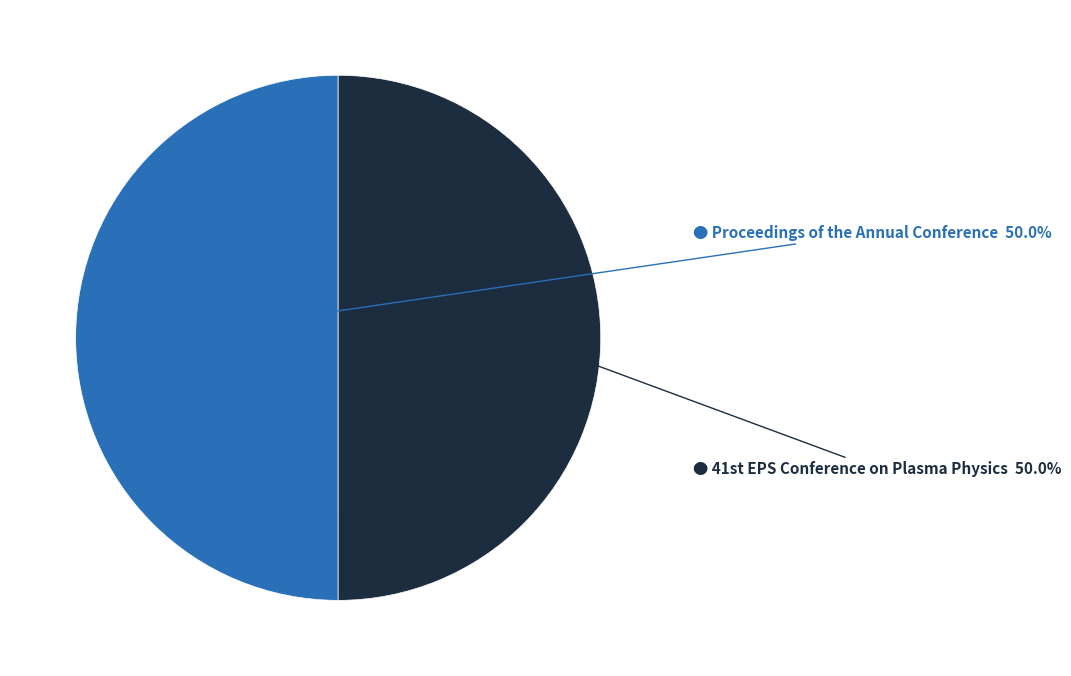

How many slices are in this pie chart?

2